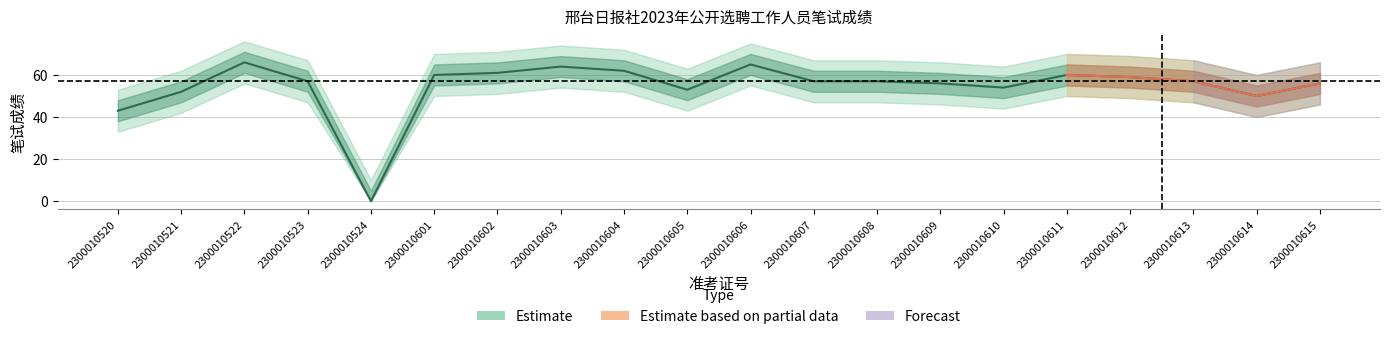

Is the value of score_outer_lower at 2300010520 greater than the value of score_lower at 2300010520?

No